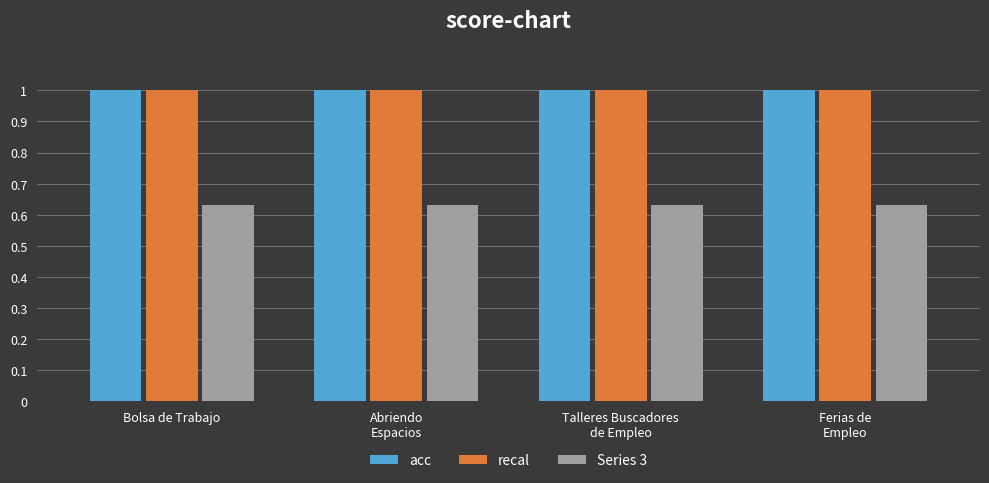

What is the average value of the acc series?

1.0